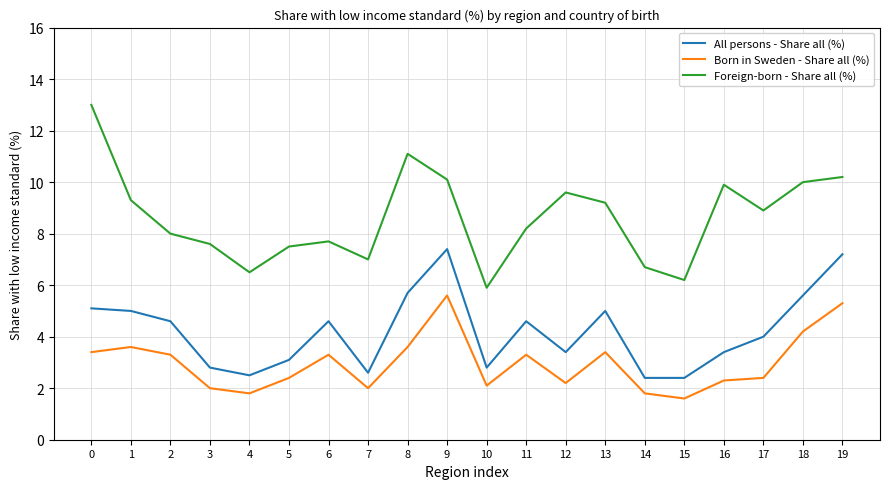

What is the sum of all All persons - Share all (%) values?

84.2